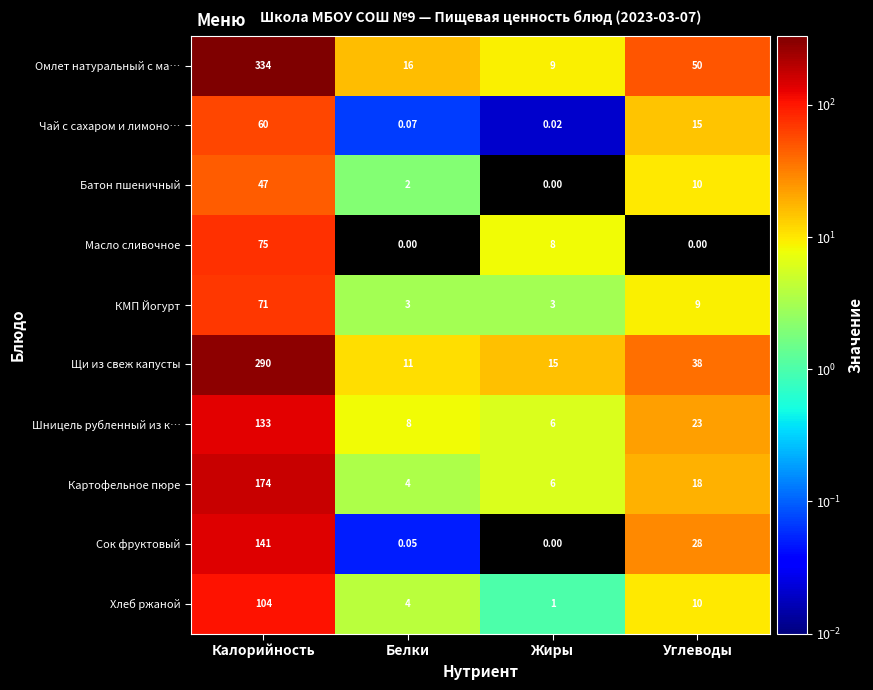

List the series in order of their peak value, lowest first.

Батон пшеничный, Чай с сахаром и лимоно…, КМП Йогурт, Масло сливочное, Хлеб ржаной, Шницель рубленный из к…, Сок фруктовый, Картофельное пюре, Щи из свеж капусты, Омлет натуральный с ма…